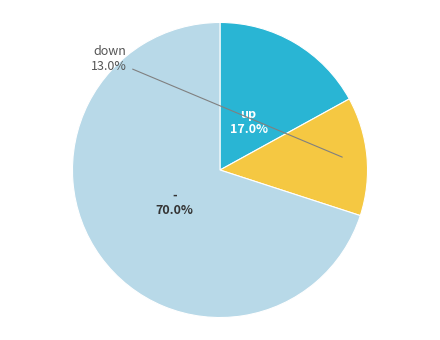

What is the ratio of the value at - to the value at up?

4.1